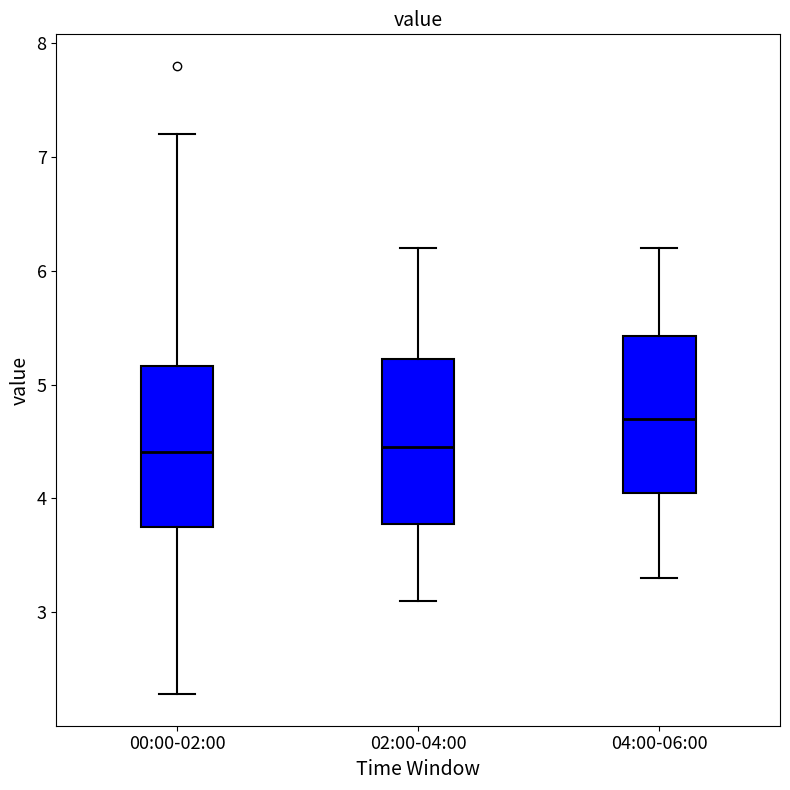

Reading left to right, read every box against the y-axis: the position of its median line, the range the box covers, and the ends of its whiskers. The values are not printed on the chart, so give them approximately, as read against the axis.

00:00-02:00: median 4.4, box 3.7 to 5.2, whiskers 2.3 to 7.2
02:00-04:00: median 4.5, box 3.8 to 5.2, whiskers 3.1 to 6.2
04:00-06:00: median 4.7, box 4.1 to 5.4, whiskers 3.3 to 6.2